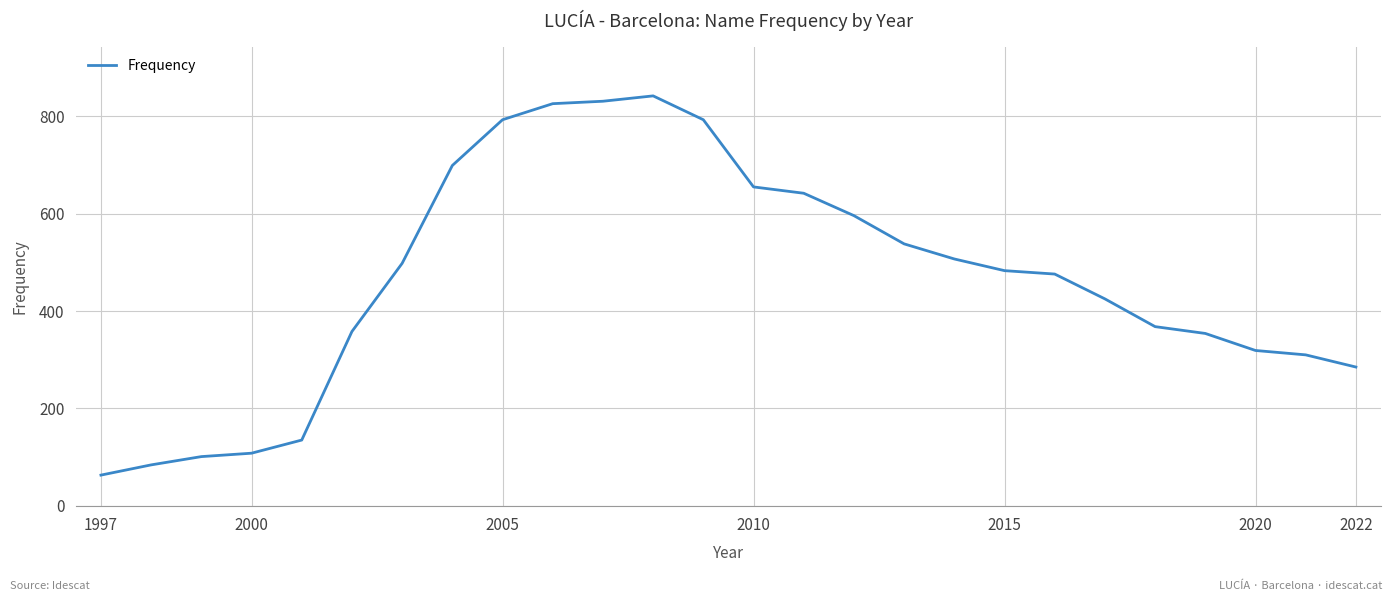

What is the maximum value shown in the chart?

842